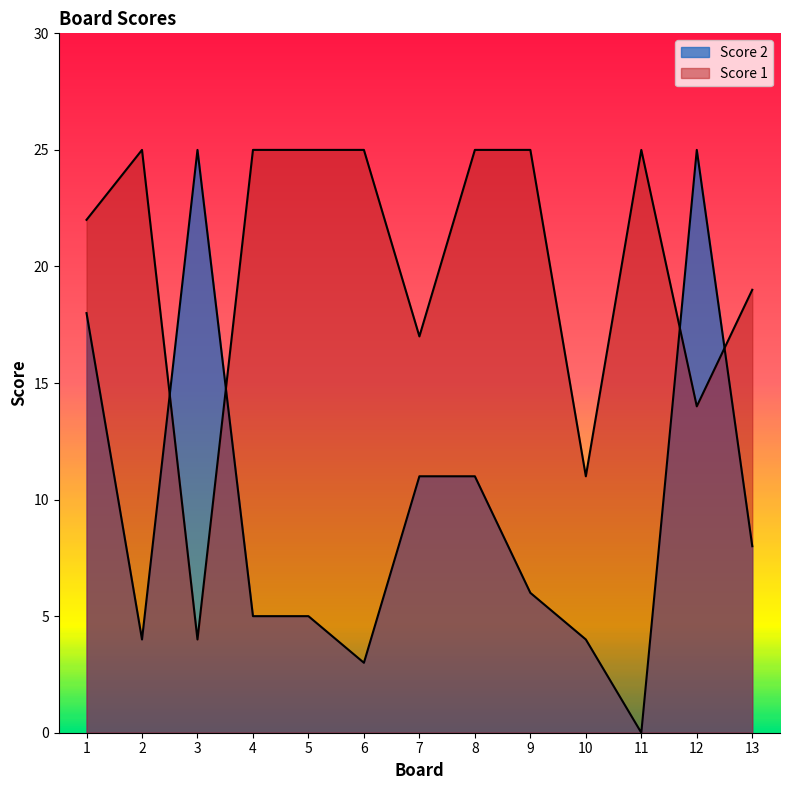

Which category has the highest value across all series?

2